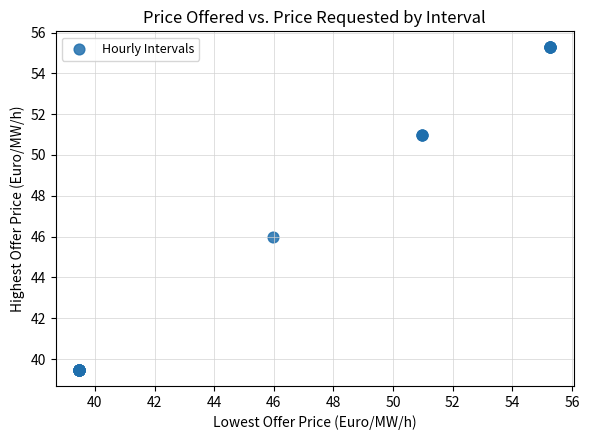

What Y value in the scatter plot is closest to 47?

46.0